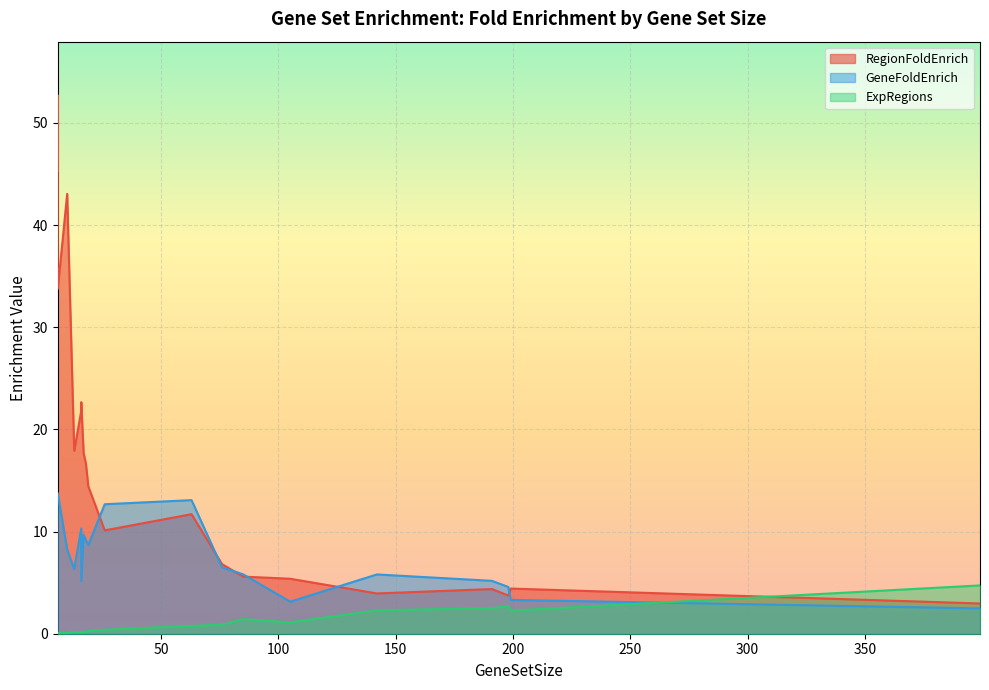

True or false: GeneFoldEnrich has a value of 3.4 at 13.

False